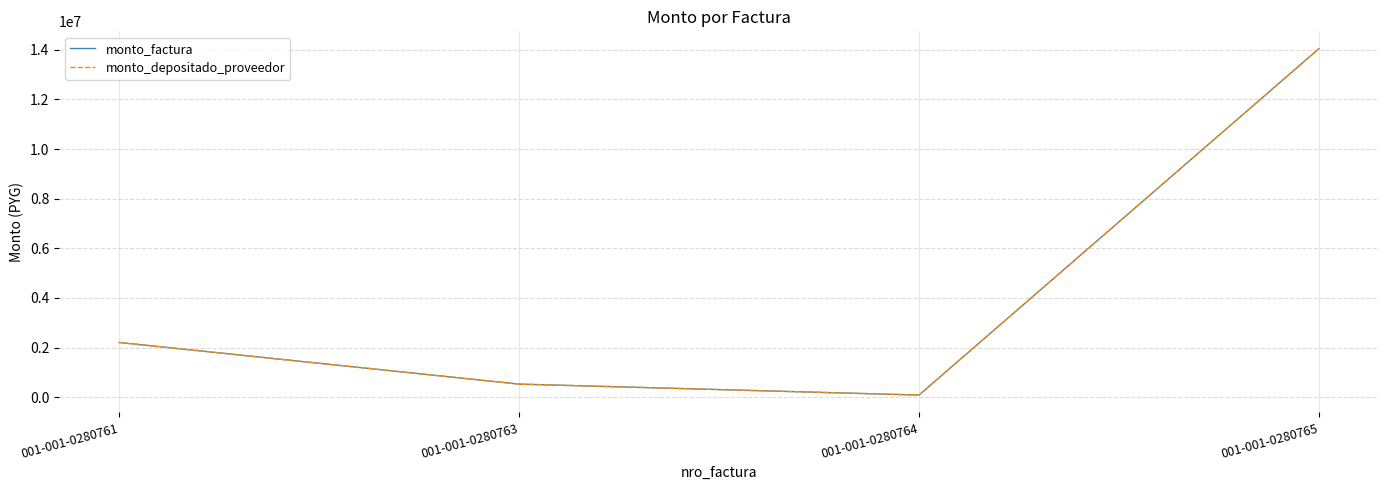

Which series has the widest spread of values?

monto_factura